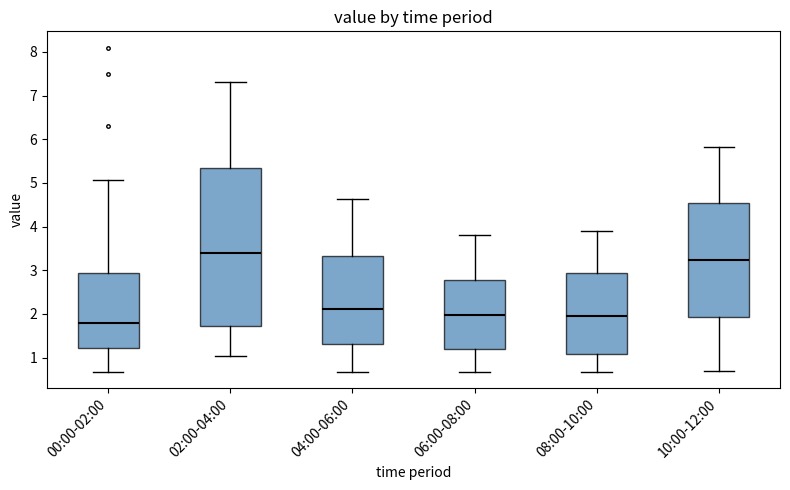

Which box has the lowest median line?

00:00-02:00